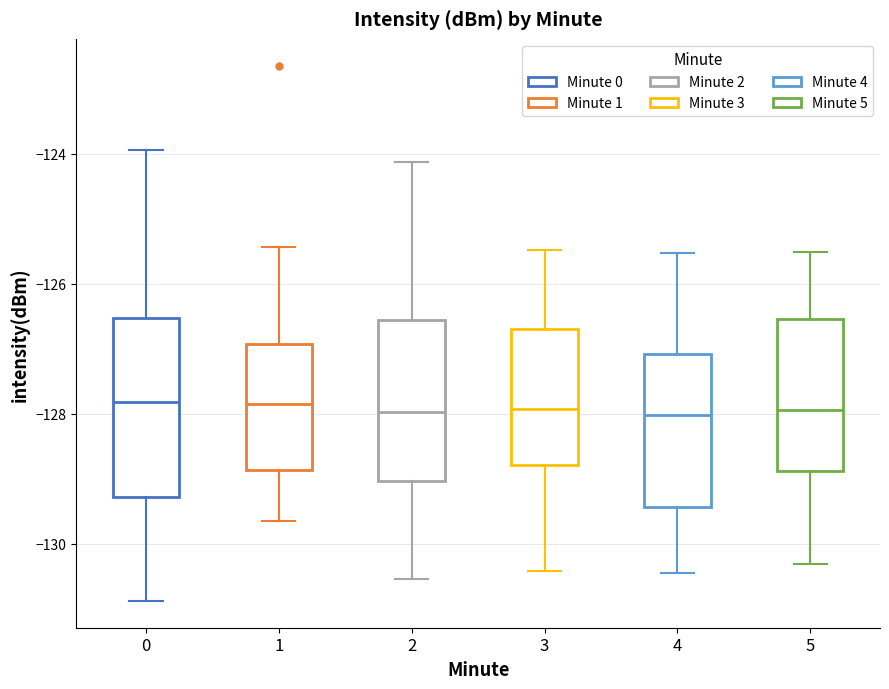

Comparing the boxes themselves (not the whiskers), which one is the tallest?

0